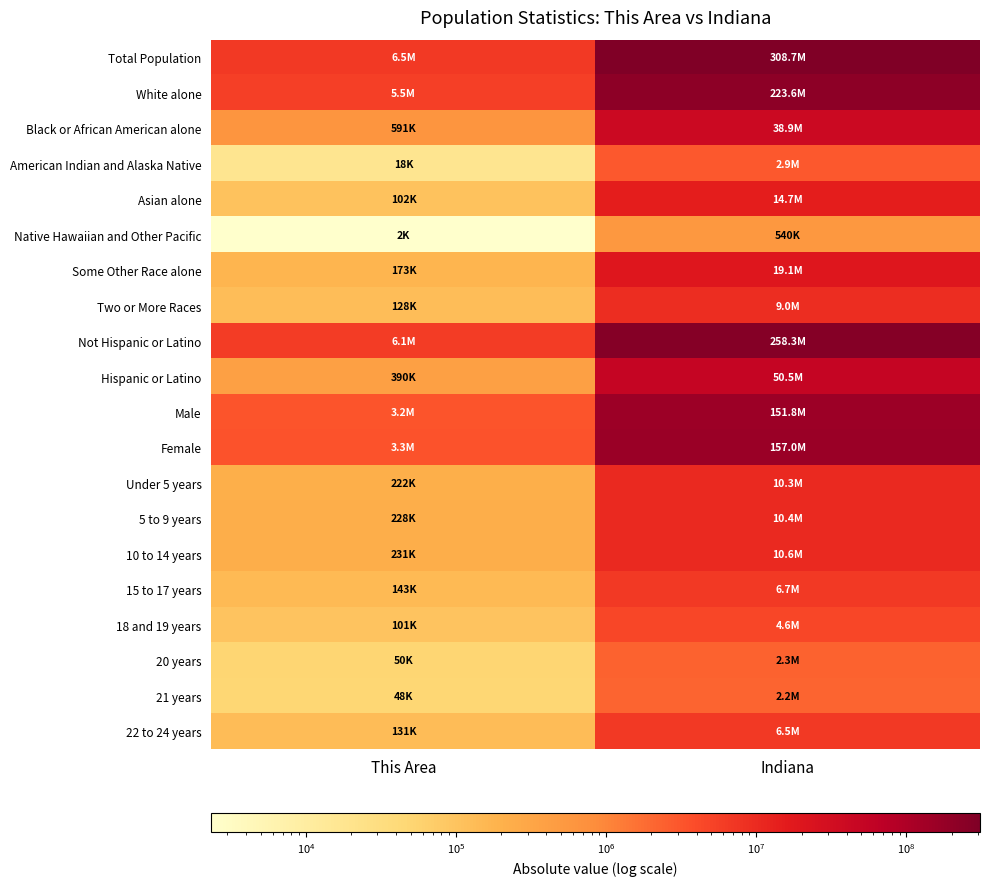

What is the total value across all series at This Area?

27087481